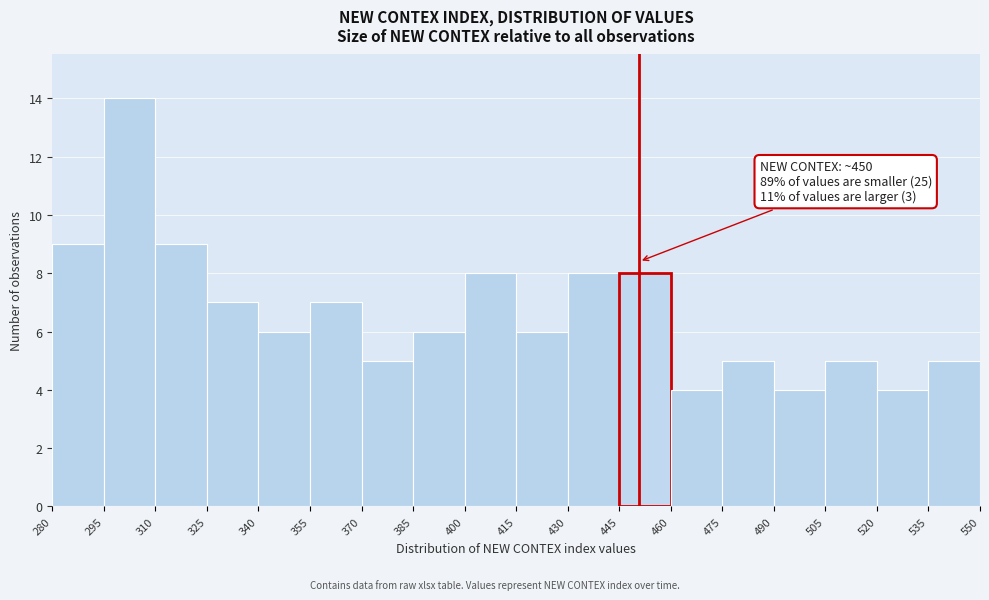

Which range on the x-axis has the tallest bar?

295 to 310